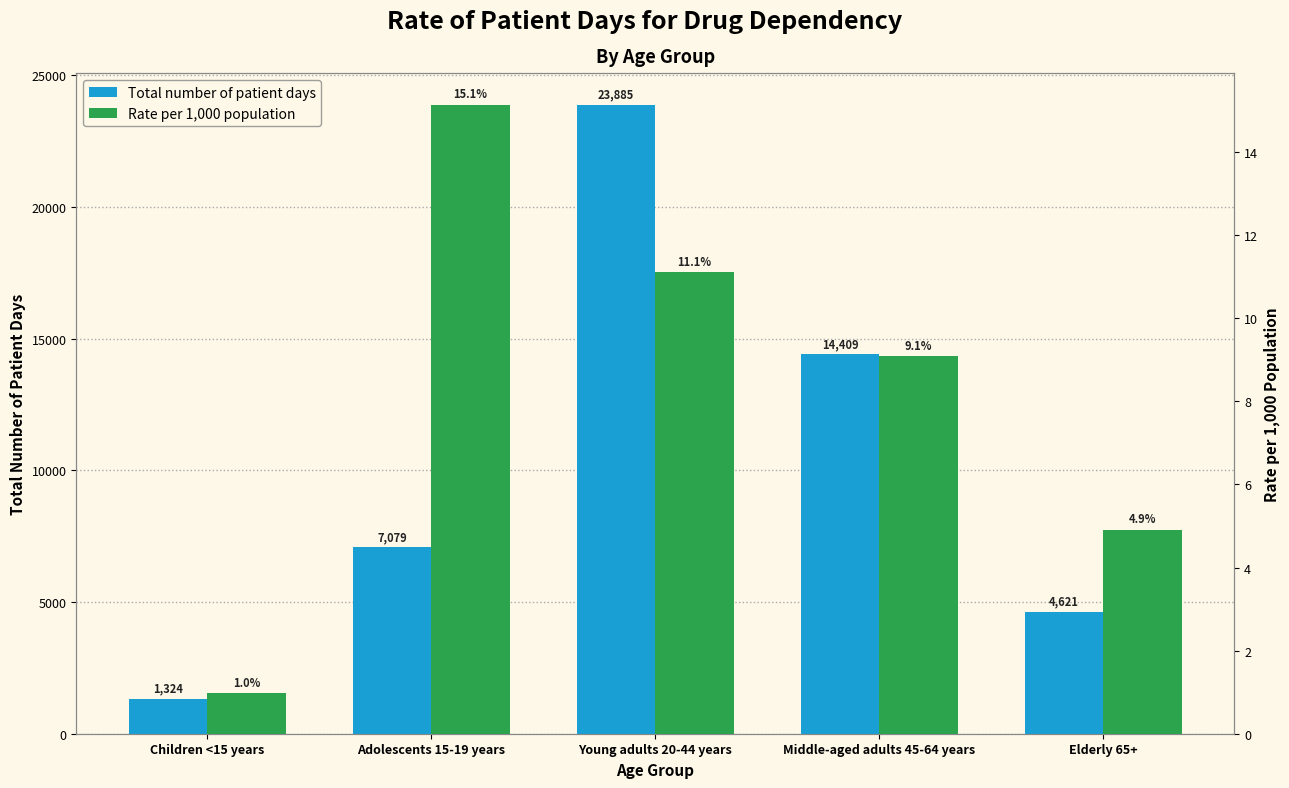

True or false: Rate per 1,000 population has a value of 4.9 at Elderly 65+.

True